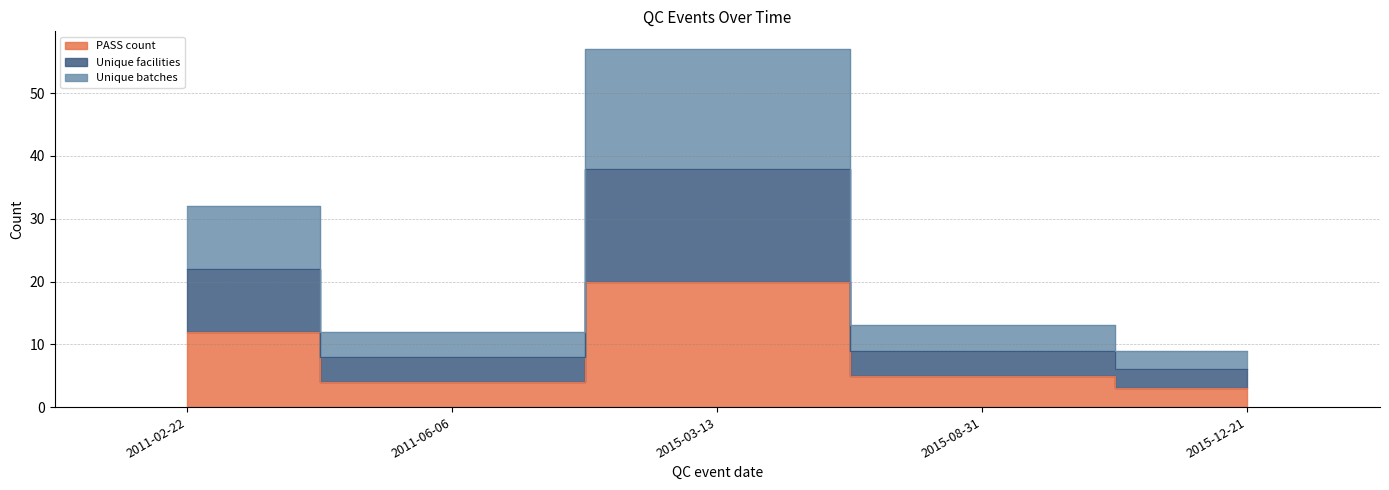

True or false: PASS count and Unique facilities cross at least once.

False